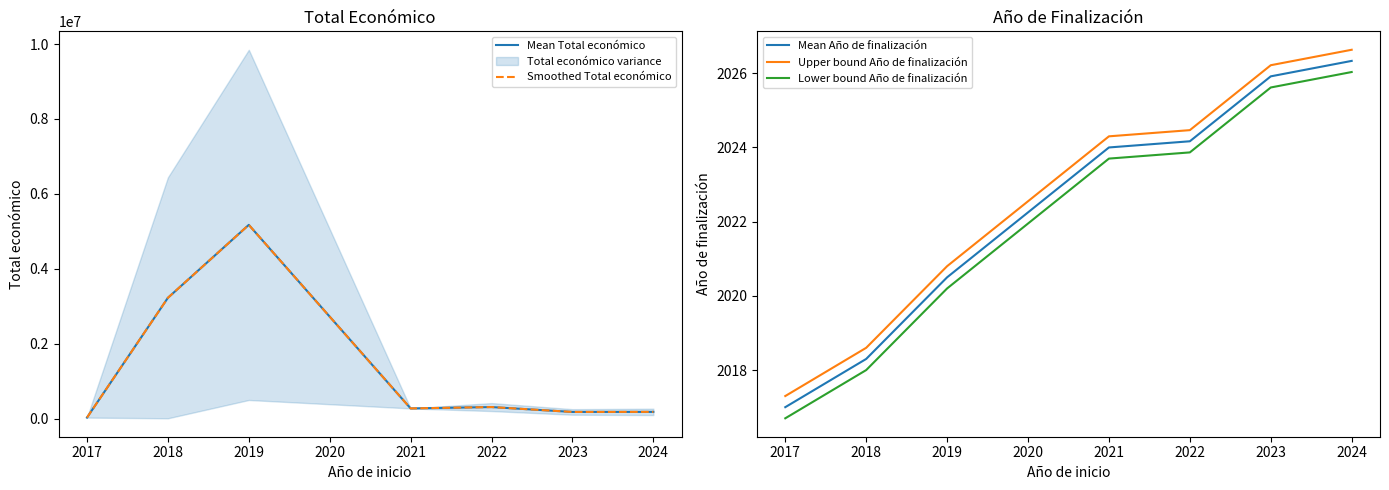

Does the chart have visible grid lines?

No